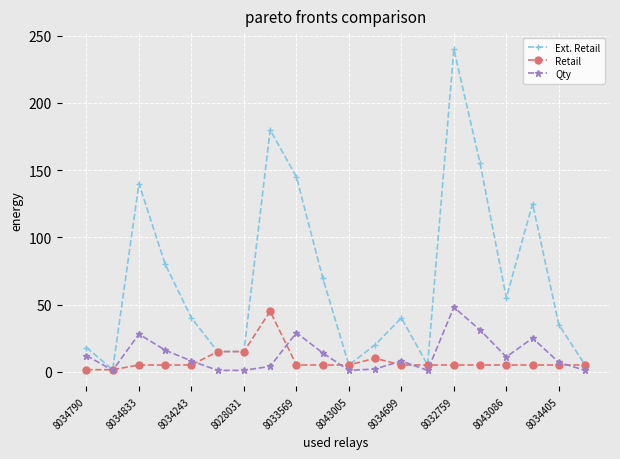

What is the smallest value displayed?

1.0